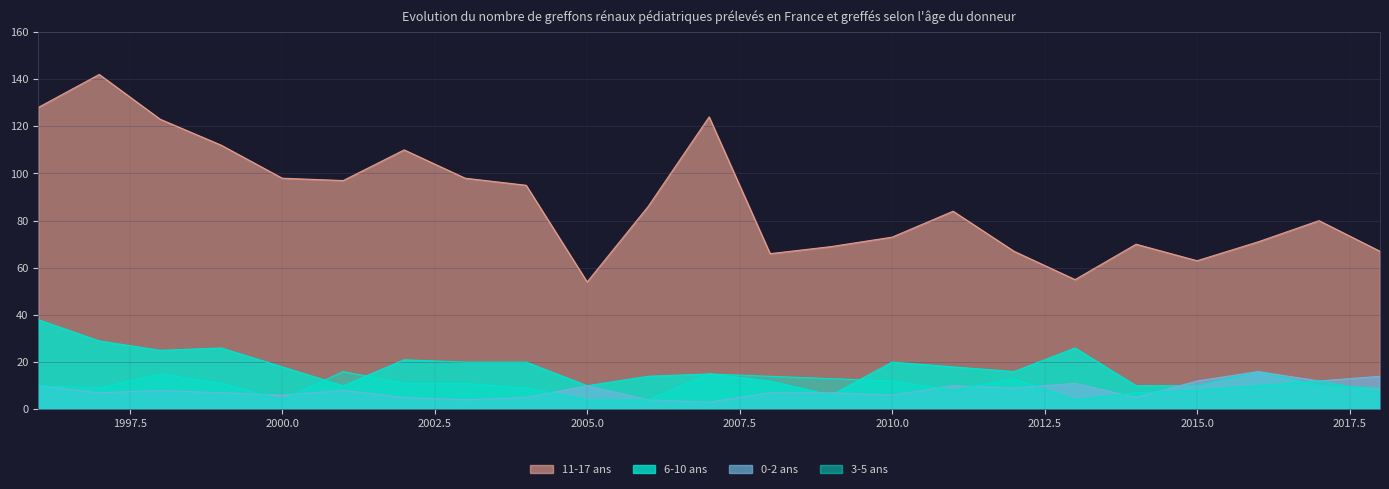

Reading left to right, extract all data points from this chart.

11-17 ans: 128	142	123	112	98	97	110	98	95	54	86	124	66	69	73	84	67	55	70	63	71	80	67
6-10 ans: 38	29	25	26	18	10	21	20	20	10	14	15	12	6	20	18	16	26	10	10	16	10	9
0-2 ans: 10	7	8	7	6	8	5	4	5	10	4	3	7	7	6	10	9	11	5	12	16	12	14
3-5 ans: 10	9	15	11	4	16	11	11	9	4	4	15	14	13	12	8	13	4	7	8	10	12	7